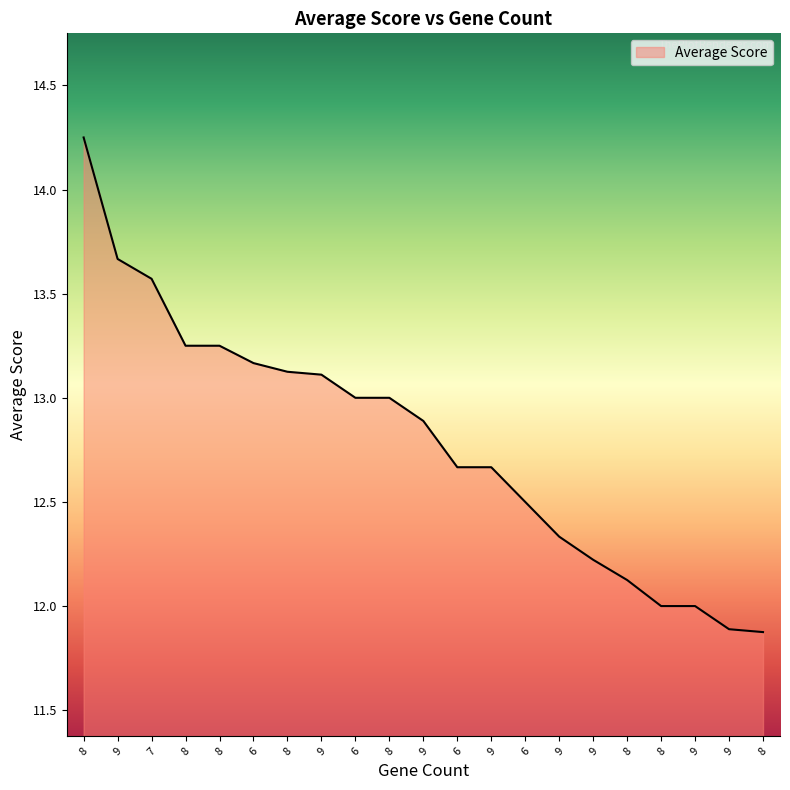

What is the approximate value at 9?

12.3